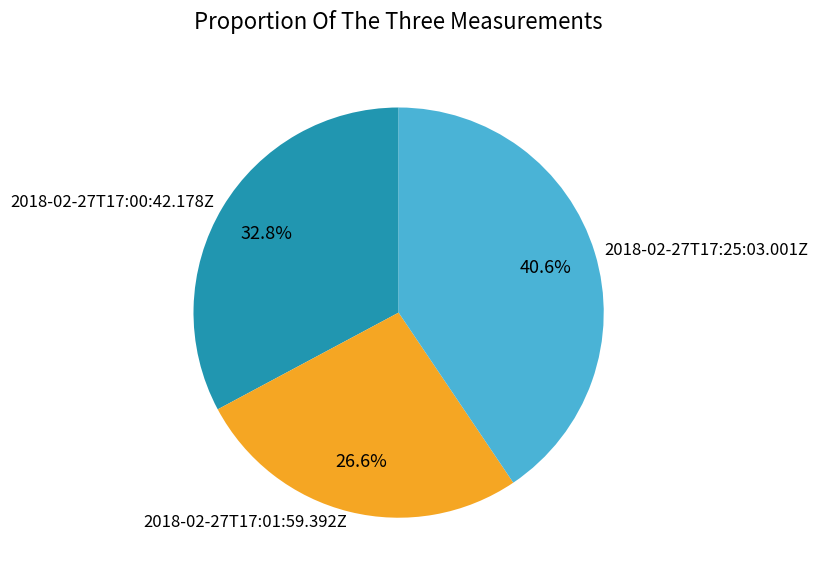

Is there a majority slice in this chart?

No